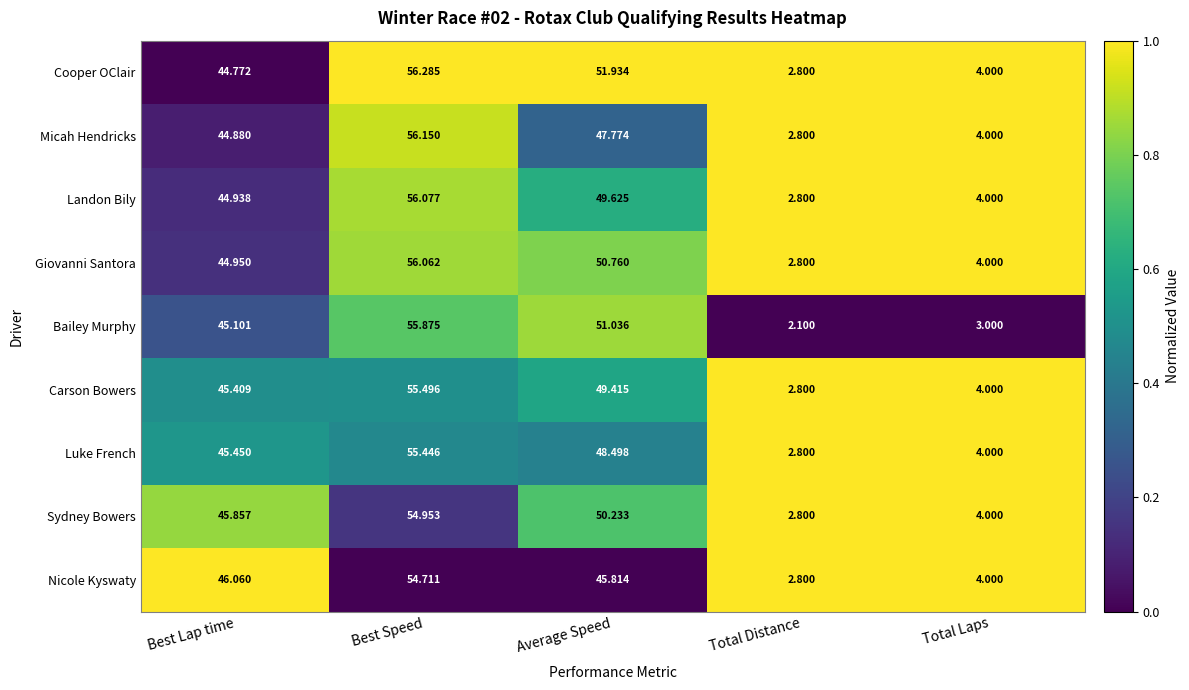

At which label does Landon Bily first exceed 44?

Best Lap time